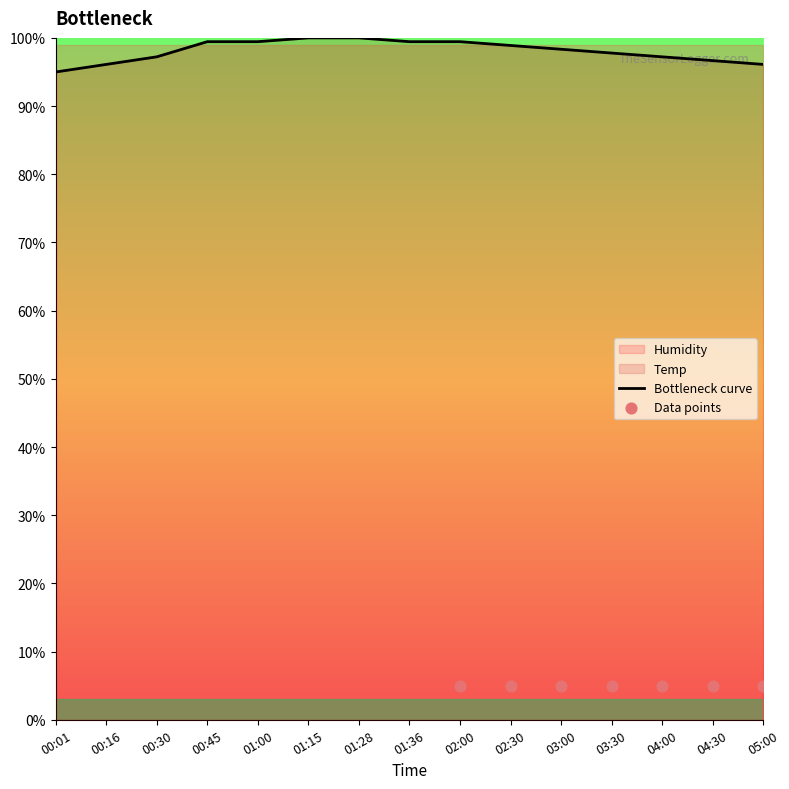

Which has a higher value, 01:28 or 00:16?

01:28